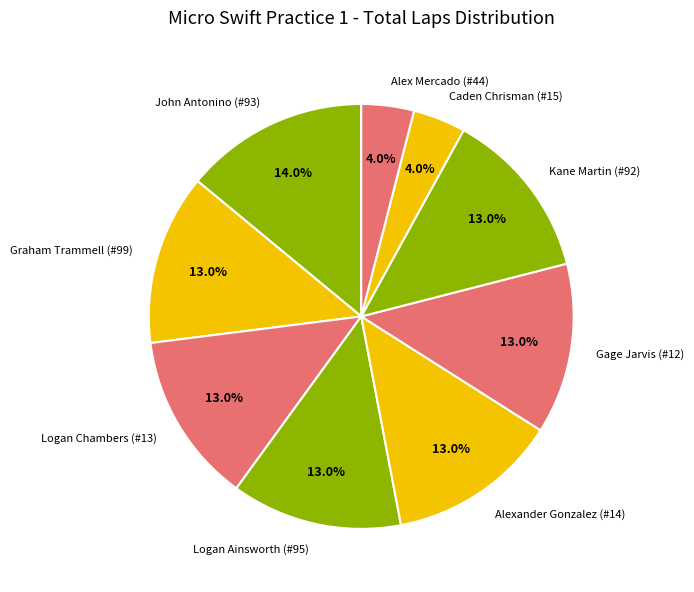

Which slice is the largest?

John Antonino (#93)